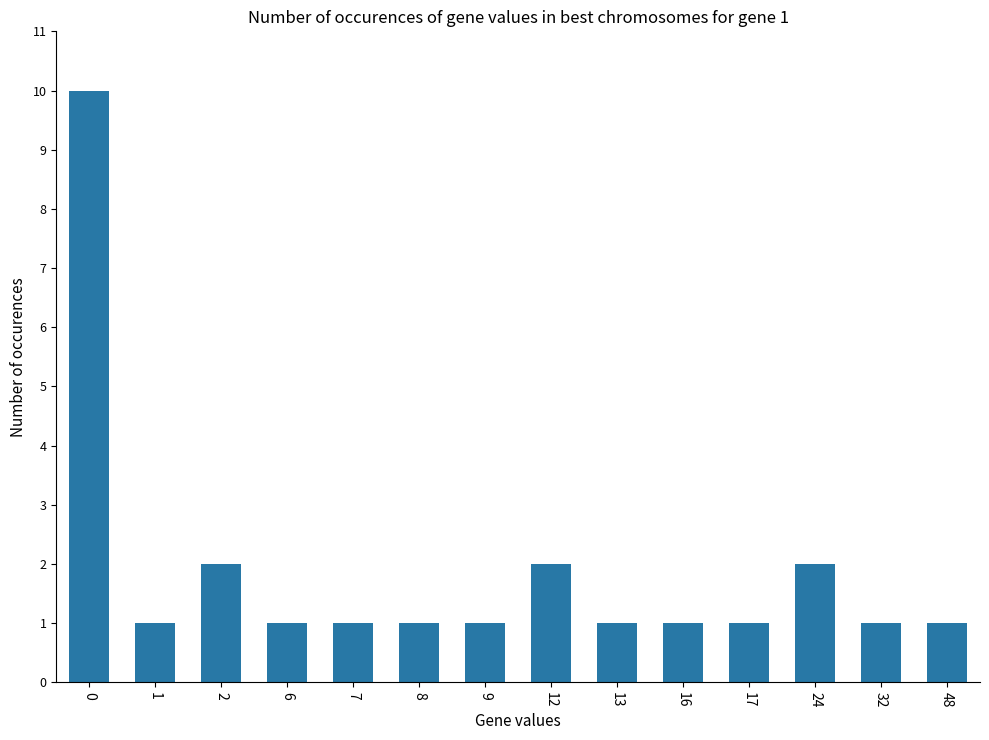

Reading left to right, transcribe all the data shown in this chart.

0=10	1=1	2=2	6=1	7=1	8=1	9=1	12=2	13=1	16=1	17=1	24=2	32=1	48=1